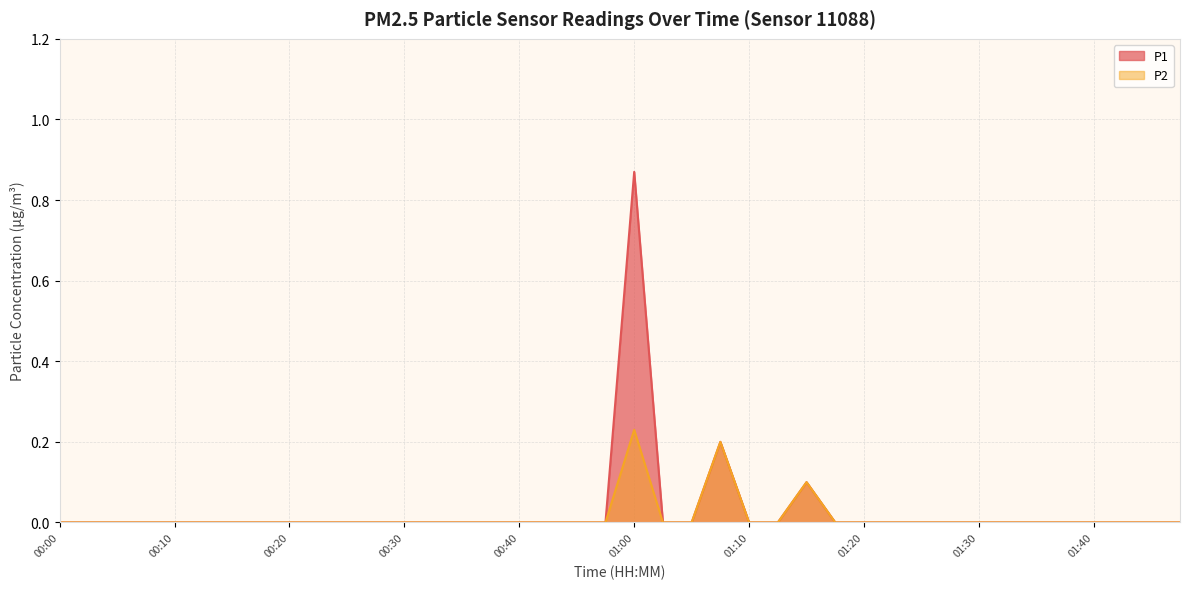

How many lines are shown in the chart?

2